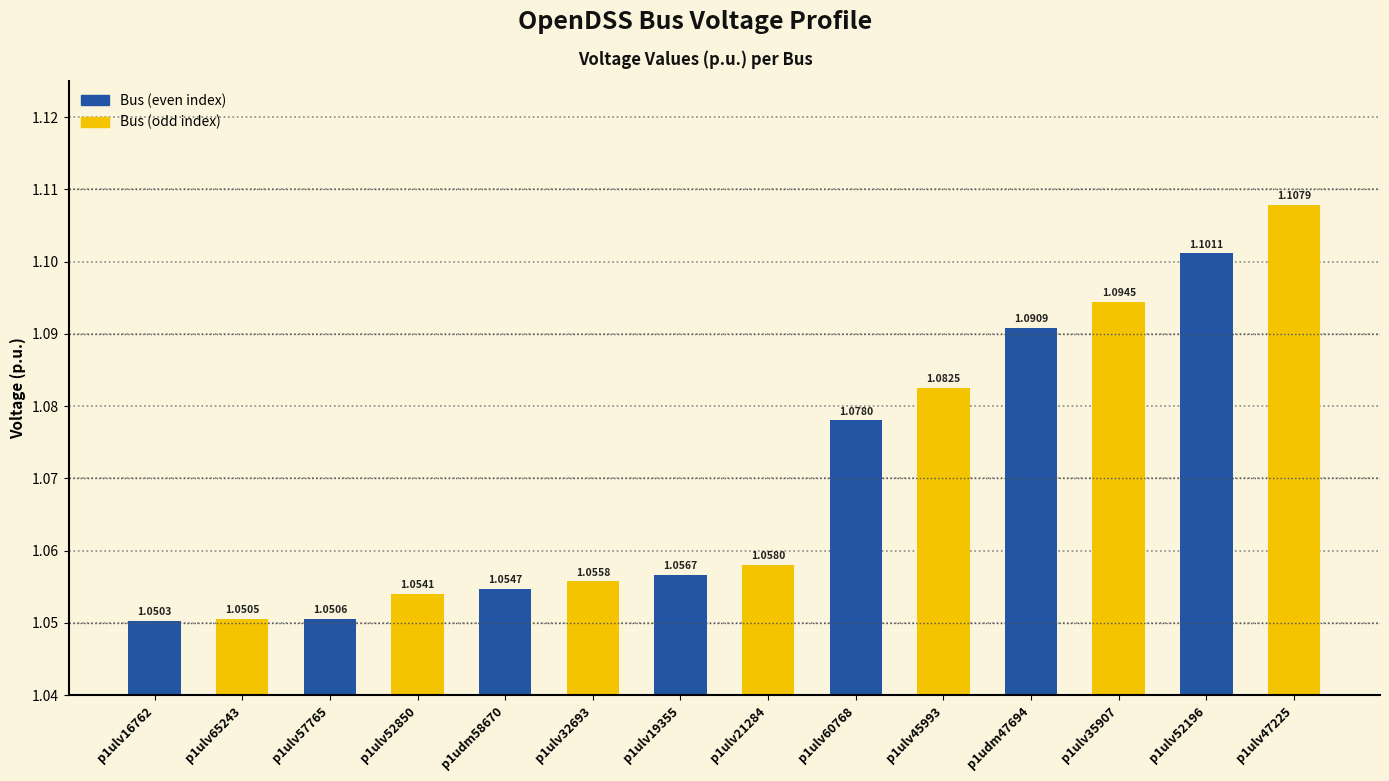

Rank the categories by value from lowest to highest.

p1ulv16762, p1ulv65243, p1ulv57765, p1ulv52850, p1udm58670, p1ulv32693, p1ulv19355, p1ulv21284, p1ulv60768, p1ulv45993, p1udm47694, p1ulv35907, p1ulv52196, p1ulv47225